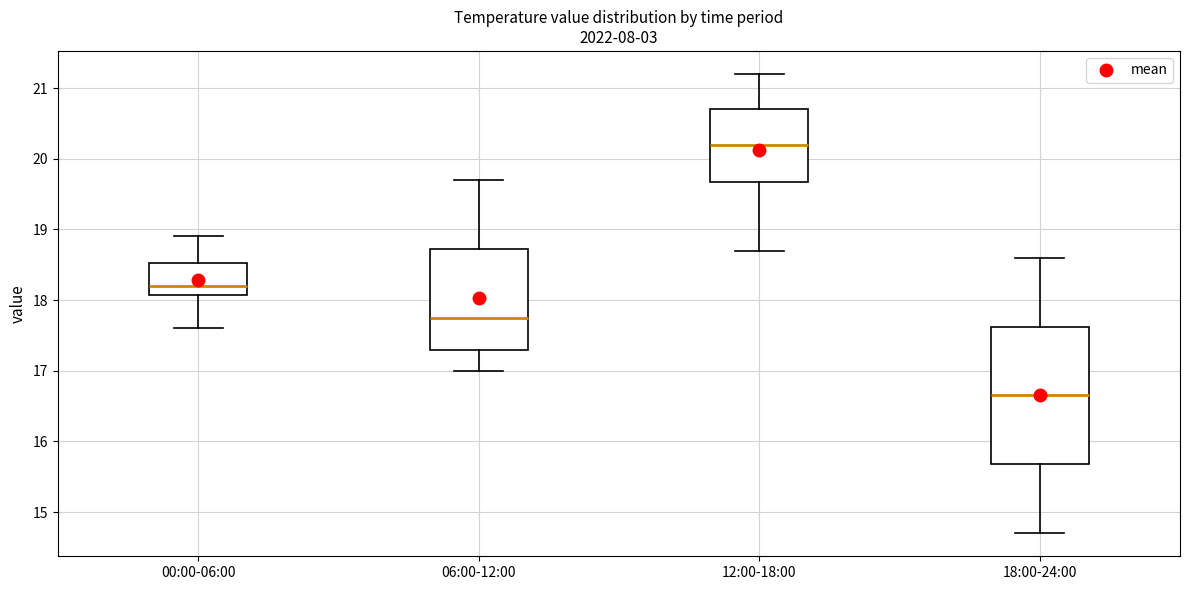

Which box has the highest median line?

12:00-18:00